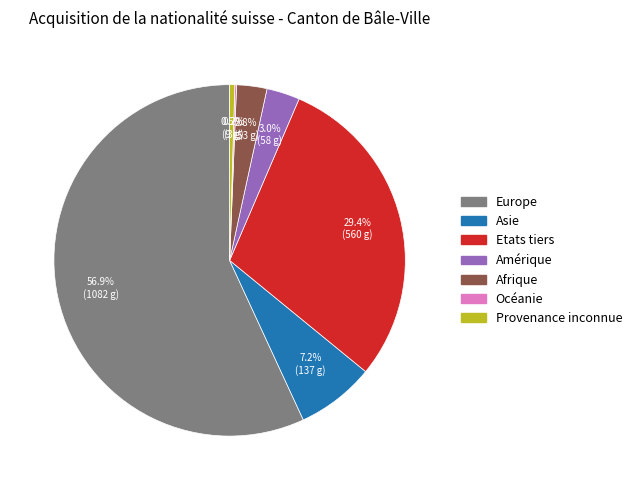

Approximately how many times larger is the value at Amérique compared to Afrique?

1.1